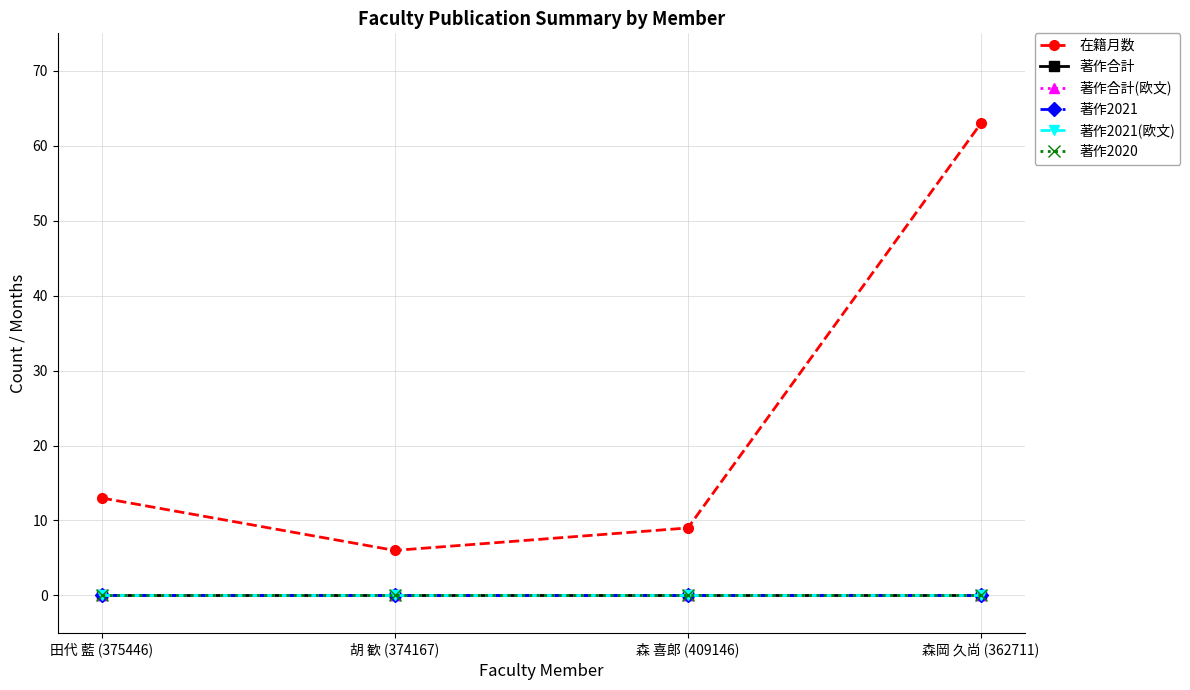

Which series has the widest spread of values?

在籍月数